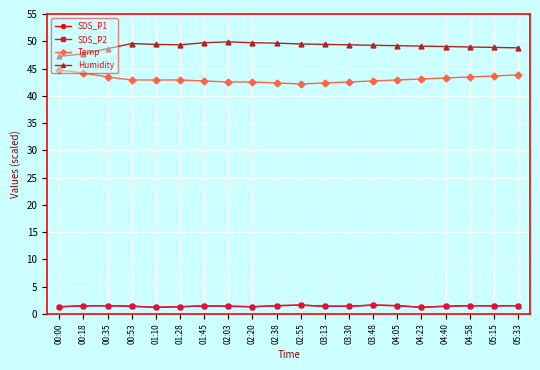

What is the label of the 19th point from the left?

05:15